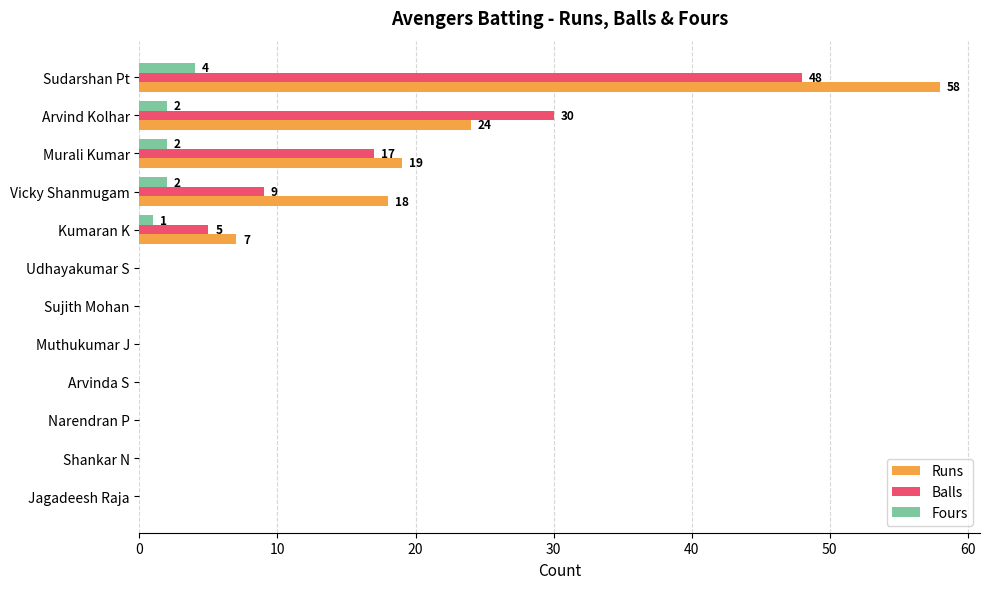

Where is Runs nearest to the value 29?

Arvind Kolhar